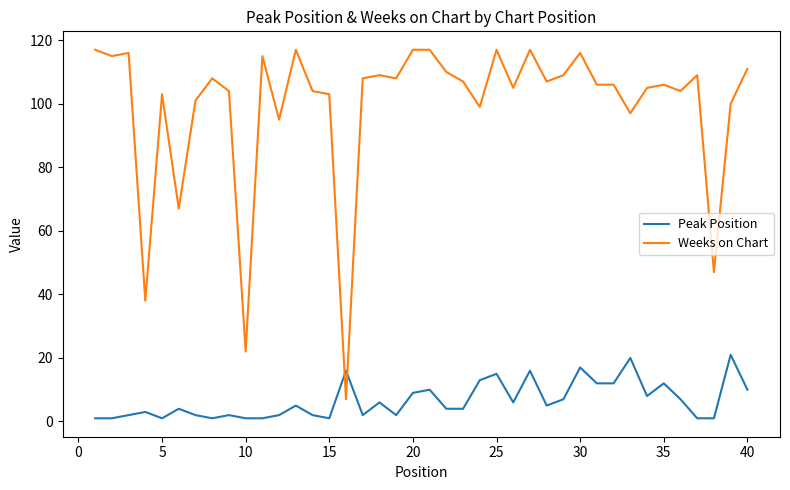

How many values in the Weeks on Chart series are below 107?

20